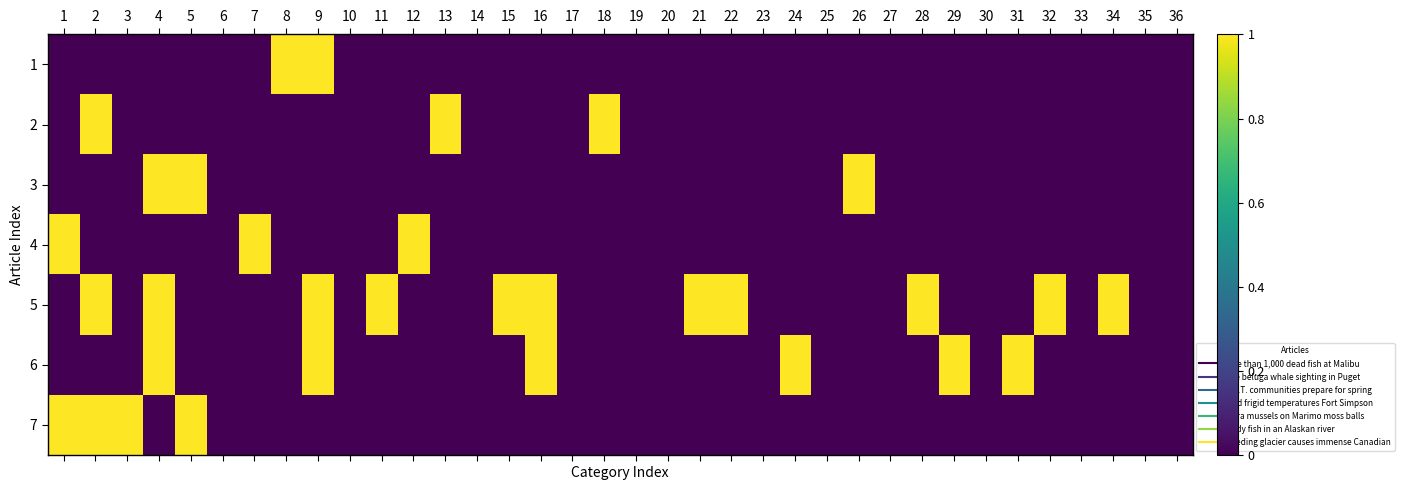

Reading left to right, transcribe all the data shown in this chart.

1: 1=0	2=0	3=0	4=0	5=0	6=0	7=0	8=1	9=1	10=0	11=0	12=0	13=0	14=0	15=0	16=0	17=0	18=0	19=0	20=0	21=0	22=0	23=0	24=0	25=0	26=0	27=0	28=0	29=0	30=0	31=0	32=0	33=0	34=0	35=0	36=0
2: 1=0	2=1	3=0	4=0	5=0	6=0	7=0	8=0	9=0	10=0	11=0	12=0	13=1	14=0	15=0	16=0	17=0	18=1	19=0	20=0	21=0	22=0	23=0	24=0	25=0	26=0	27=0	28=0	29=0	30=0	31=0	32=0	33=0	34=0	35=0	36=0
3: 1=0	2=0	3=0	4=1	5=1	6=0	7=0	8=0	9=0	10=0	11=0	12=0	13=0	14=0	15=0	16=0	17=0	18=0	19=0	20=0	21=0	22=0	23=0	24=0	25=0	26=1	27=0	28=0	29=0	30=0	31=0	32=0	33=0	34=0	35=0	36=0
4: 1=1	2=0	3=0	4=0	5=0	6=0	7=1	8=0	9=0	10=0	11=0	12=1	13=0	14=0	15=0	16=0	17=0	18=0	19=0	20=0	21=0	22=0	23=0	24=0	25=0	26=0	27=0	28=0	29=0	30=0	31=0	32=0	33=0	34=0	35=0	36=0
5: 1=0	2=1	3=0	4=1	5=0	6=0	7=0	8=0	9=1	10=0	11=1	12=0	13=0	14=0	15=1	16=1	17=0	18=0	19=0	20=0	21=1	22=1	23=0	24=0	25=0	26=0	27=0	28=1	29=0	30=0	31=0	32=1	33=0	34=1	35=0	36=0
6: 1=0	2=0	3=0	4=1	5=0	6=0	7=0	8=0	9=1	10=0	11=0	12=0	13=0	14=0	15=0	16=1	17=0	18=0	19=0	20=0	21=0	22=0	23=0	24=1	25=0	26=0	27=0	28=0	29=1	30=0	31=1	32=0	33=0	34=0	35=0	36=0
7: 1=1	2=1	3=1	4=0	5=1	6=0	7=0	8=0	9=0	10=0	11=0	12=0	13=0	14=0	15=0	16=0	17=0	18=0	19=0	20=0	21=0	22=0	23=0	24=0	25=0	26=0	27=0	28=0	29=0	30=0	31=0	32=0	33=0	34=0	35=0	36=0